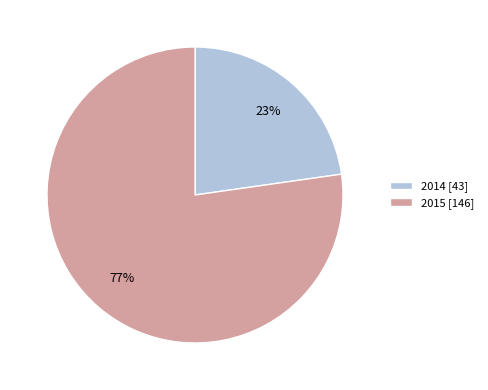

To the nearest percent, what is the difference between the 2014 and 2015 slice percentages?

54%